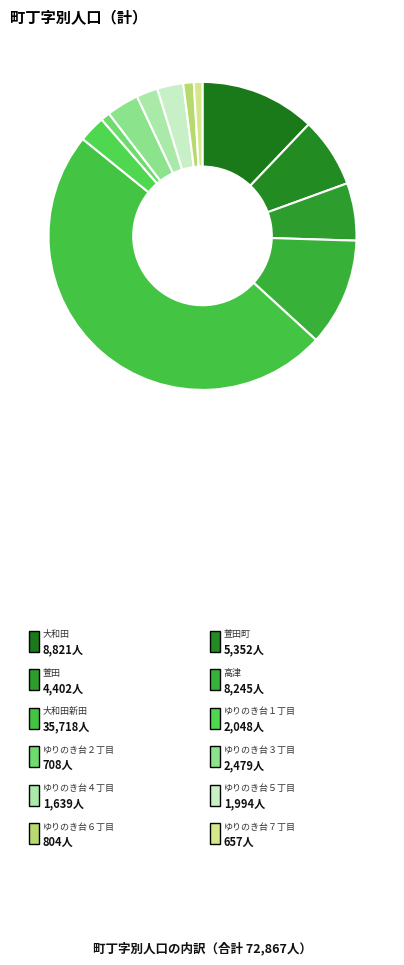

The 大和田新田 slice represents 49% of the pie. True or false?

True